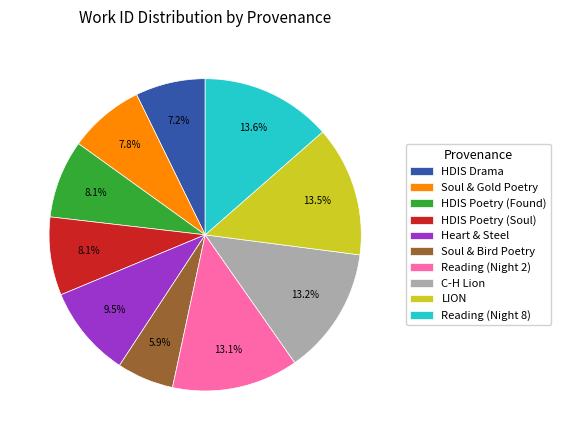

Between C-H Lion and Heart & Steel, which is larger?

C-H Lion